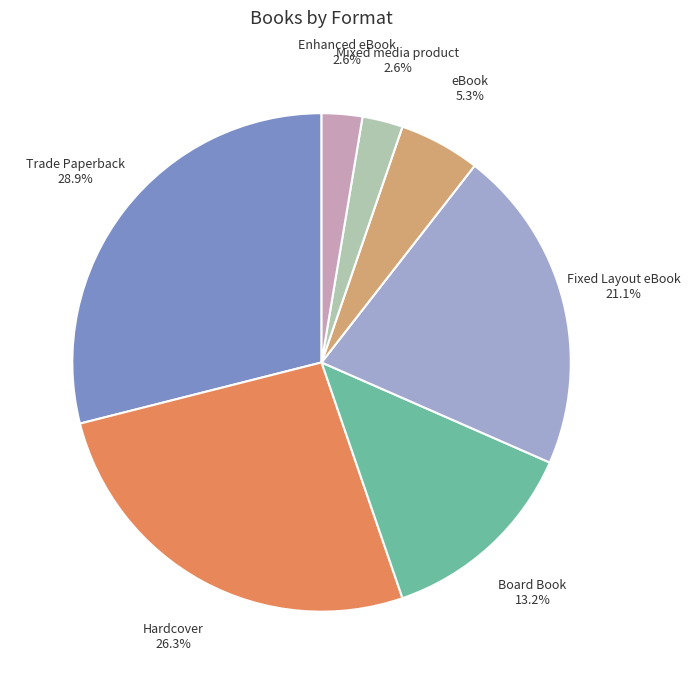

What portion of the pie excludes eBook?

94.7%